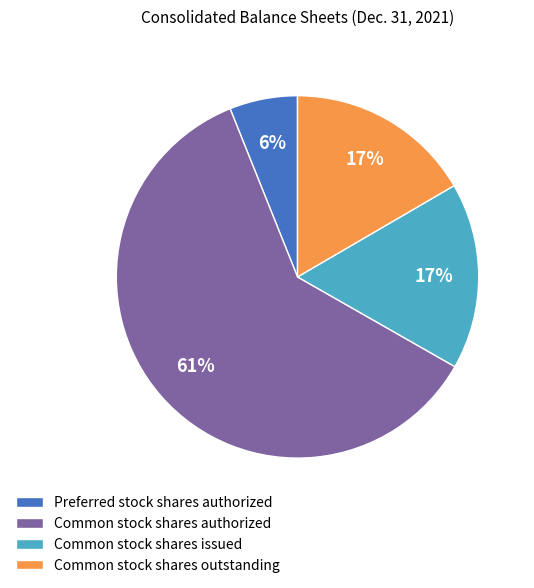

What is the ratio of the value at Preferred stock shares authorized to the value at Common stock shares outstanding?

0.4